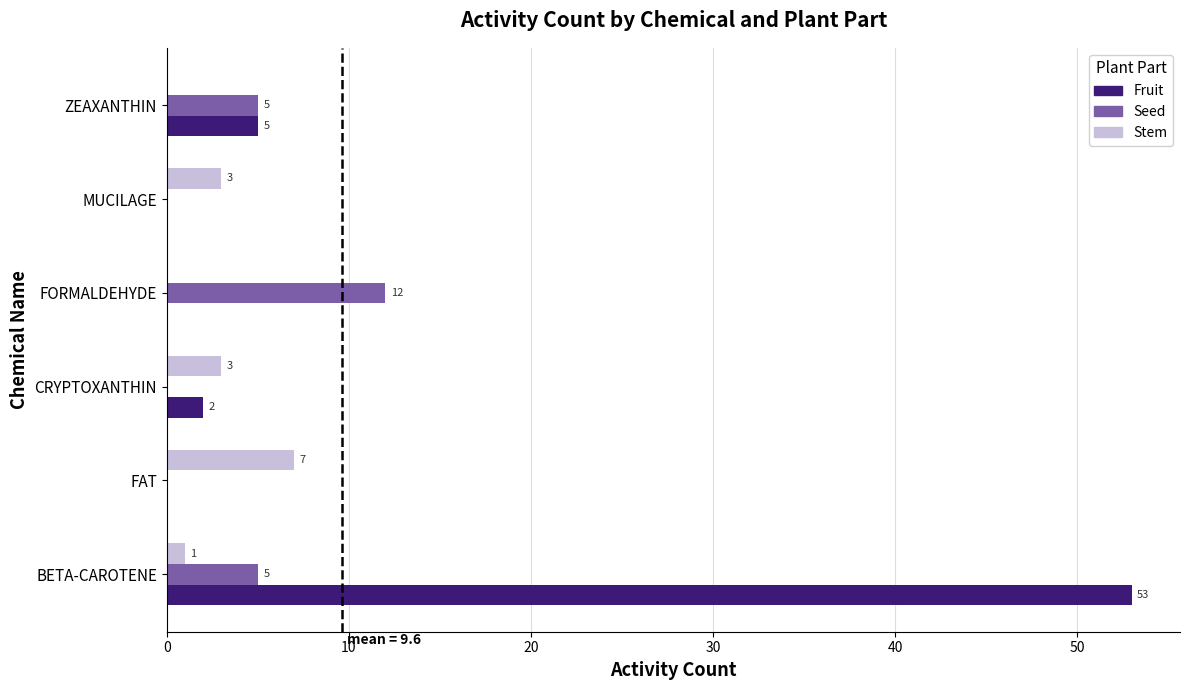

The value of Fruit at FORMALDEHYDE is 0. True or false?

True